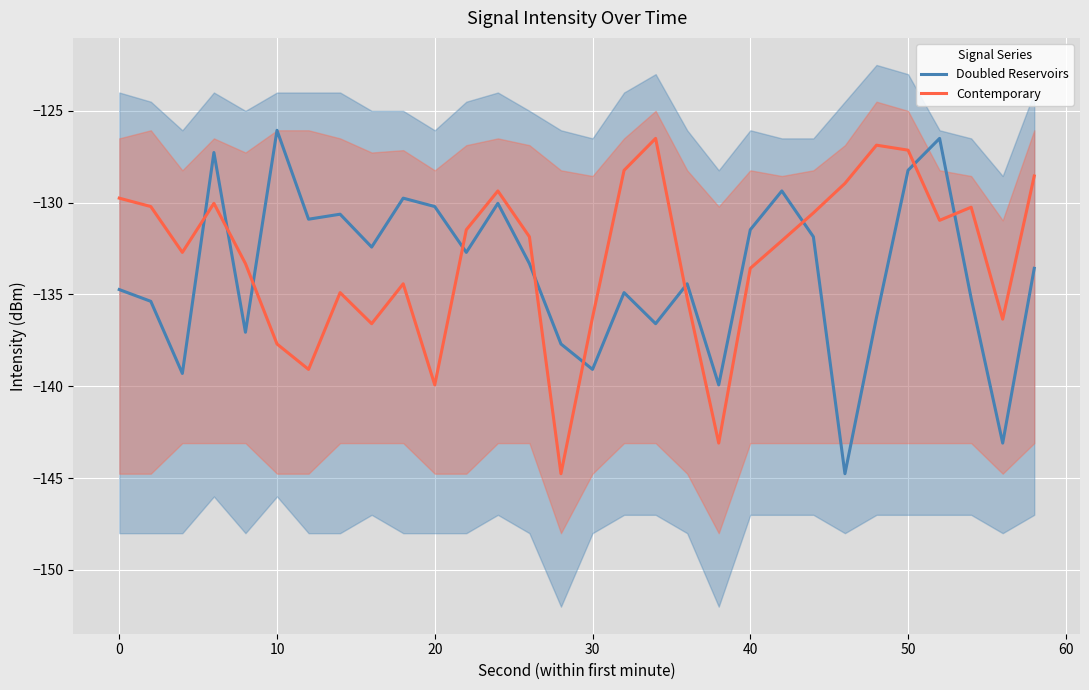

What is the minimum value for Doubled Reservoirs?

-144.8